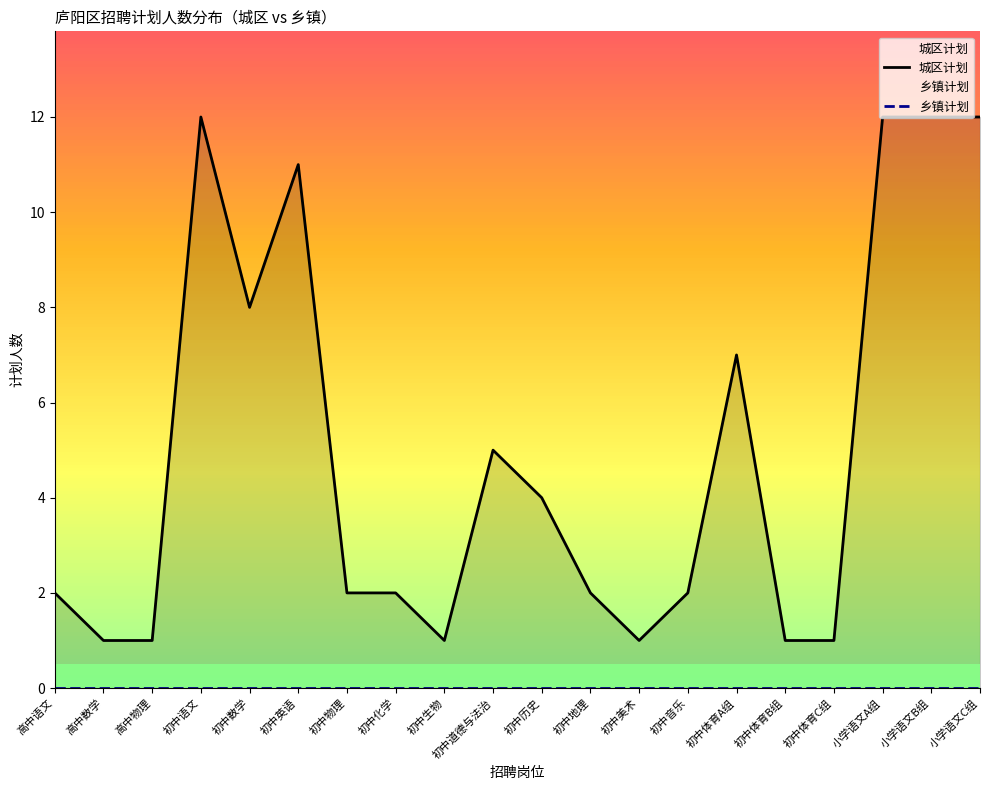

What is the sum of the 城区计划 values at 初中化学 and 初中道德与法治?

7